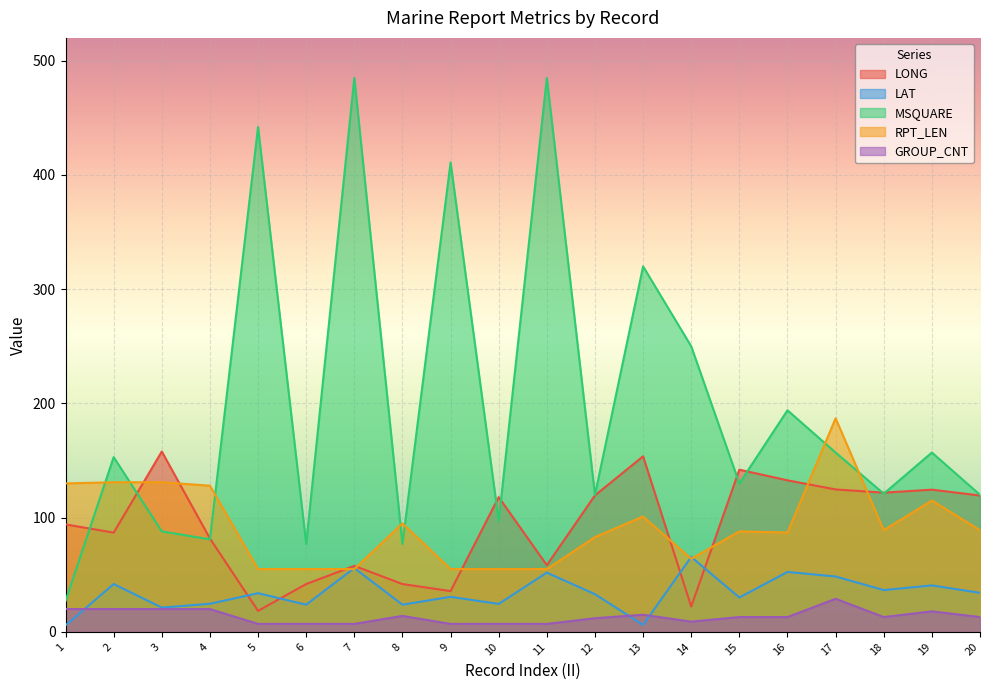

How many data points in GROUP_CNT are less than 13?

8